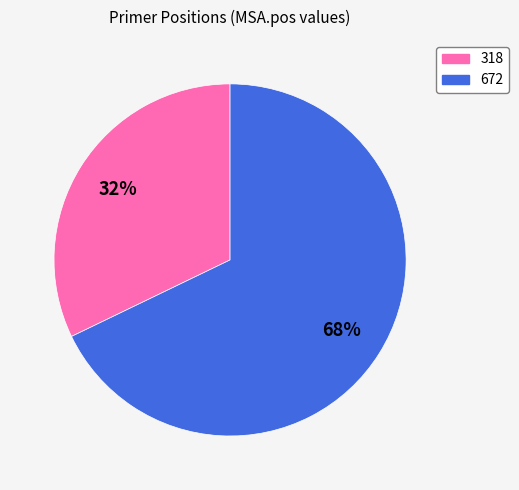

True or false: 672 accounts for 54% of the total.

False